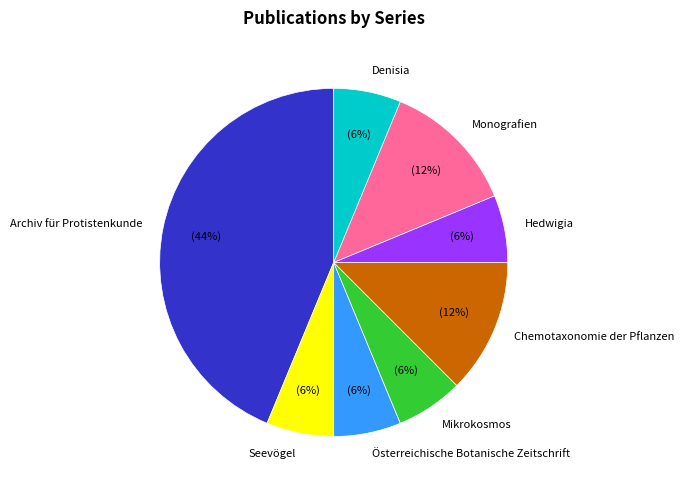

The Österreichische Botanische Zeitschrift slice represents 12% of the pie. True or false?

False